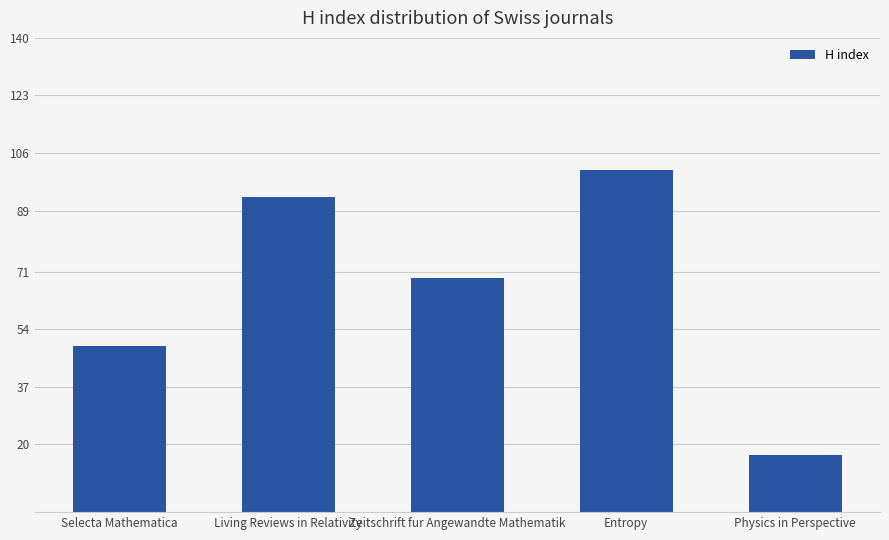

Is it true that the value at Entropy is 101?

True